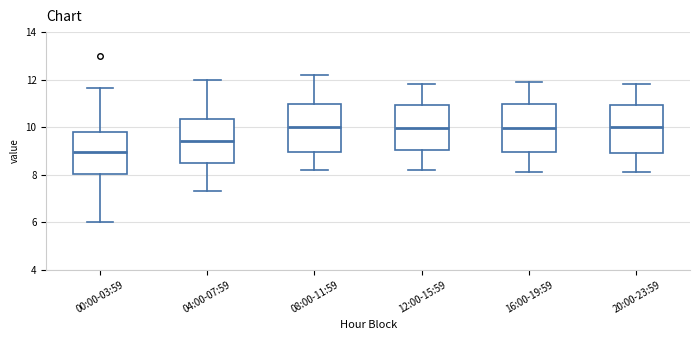

Reading left to right, transcribe this box plot: for each box, give where its median line is, the range the box spans, and where its two whiskers end, as read against the y-axis. The values are not printed on the chart, so give them approximately, as read against the axis.

00:00-03:59: median 9.0, box 8.0 to 9.8, whiskers 6.0 to 11.6
04:00-07:59: median 9.4, box 8.4 to 10.4, whiskers 7.4 to 12.0
08:00-11:59: median 10.0, box 9.0 to 11.0, whiskers 8.2 to 12.2
12:00-15:59: median 10.0, box 9.0 to 11.0, whiskers 8.2 to 11.8
16:00-19:59: median 10.0, box 9.0 to 11.0, whiskers 8.2 to 12.0
20:00-23:59: median 10.0, box 9.0 to 11.0, whiskers 8.2 to 11.8